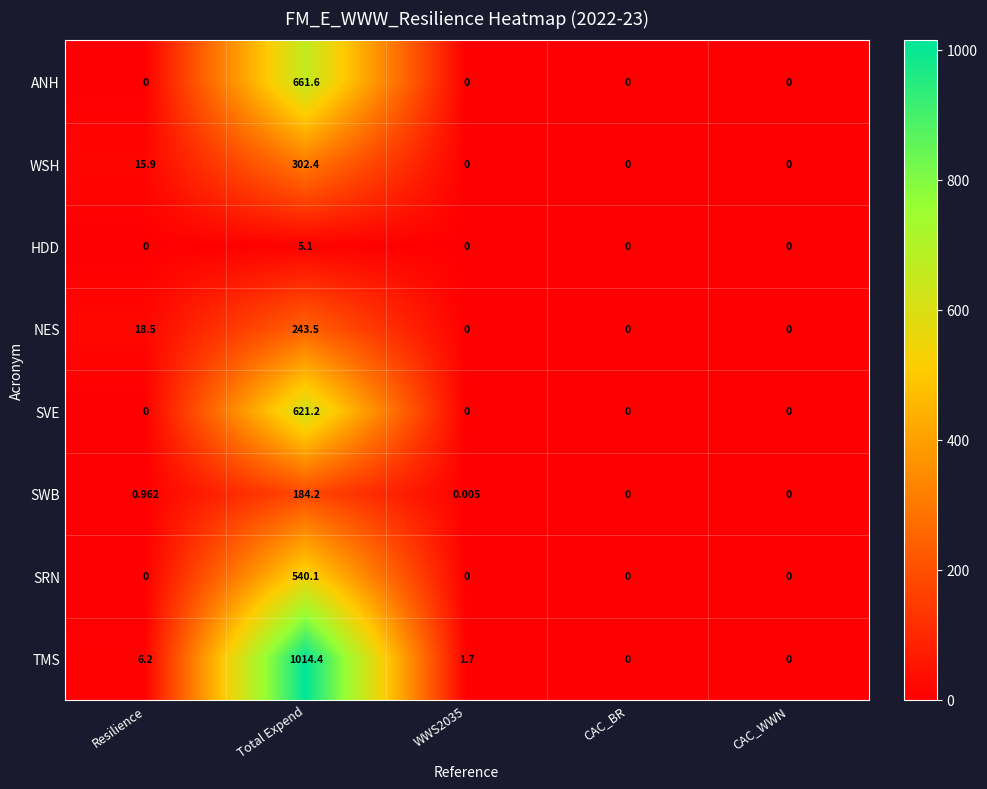

How many data points does each series have?

5